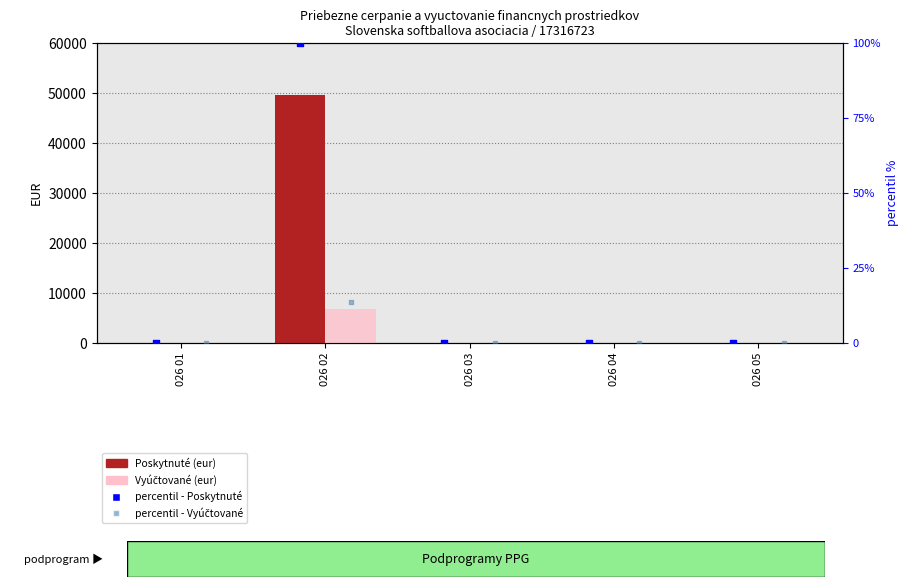

Which series has the largest total across all categories?

Poskytnuté (eur)